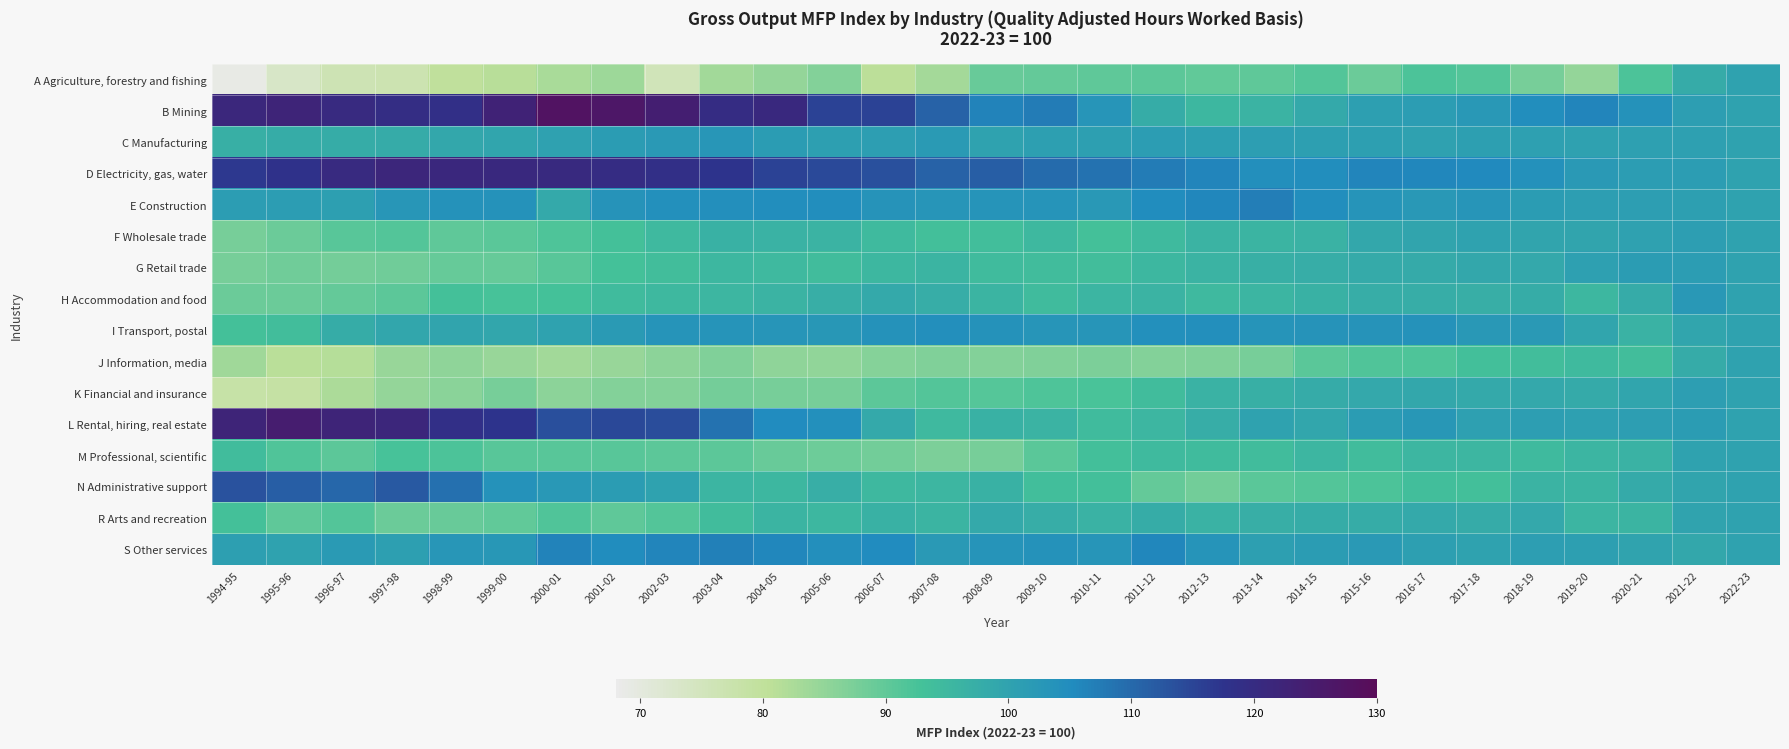

At how many categories does at least one series exceed 70?

29